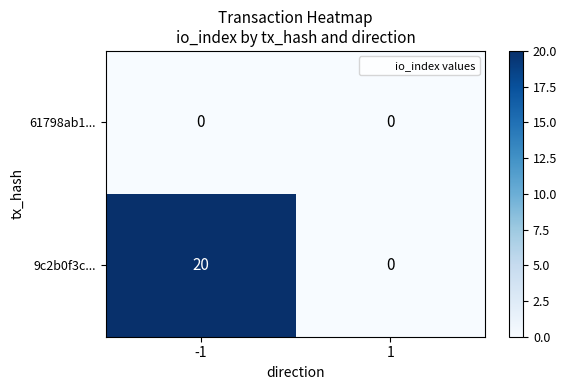

Reading left to right, transcribe all the data shown in this chart.

61798ab1...: 0	0
9c2b0f3c...: 20	0